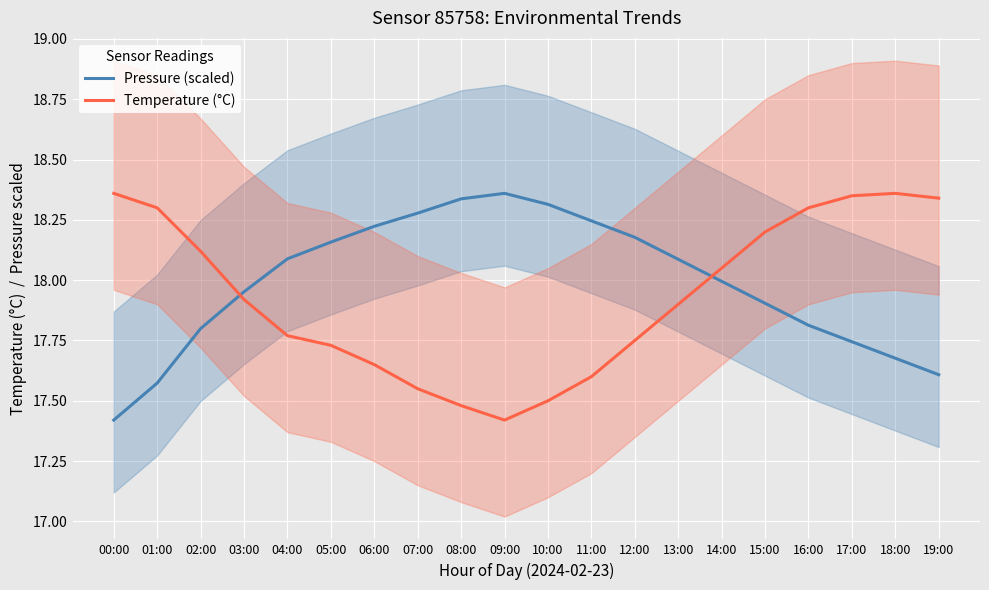

Reading left to right, transcribe all the data shown in this chart.

Pressure (scaled): 17.4	17.6	17.8	18.0	18.1	18.2	18.2	18.3	18.3	18.4	18.3	18.2	18.2	18.1	18.0	17.9	17.8	17.7	17.7	17.6
Temperature (°C): 18.4	18.3	18.1	17.9	17.8	17.7	17.6	17.6	17.5	17.4	17.5	17.6	17.8	17.9	18.1	18.2	18.3	18.4	18.4	18.3